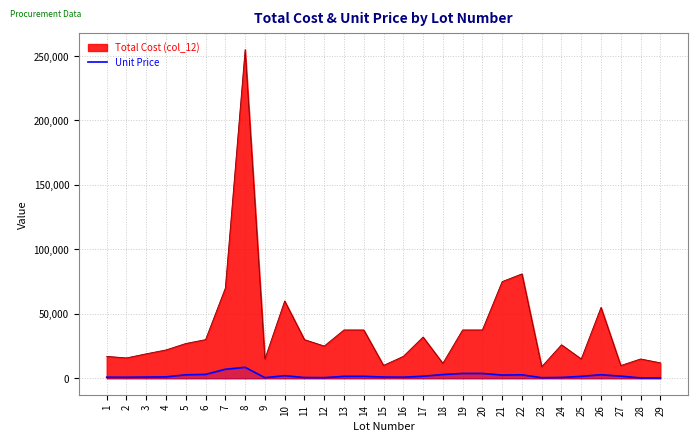

True or false: the data shows 4769 at 5.

False